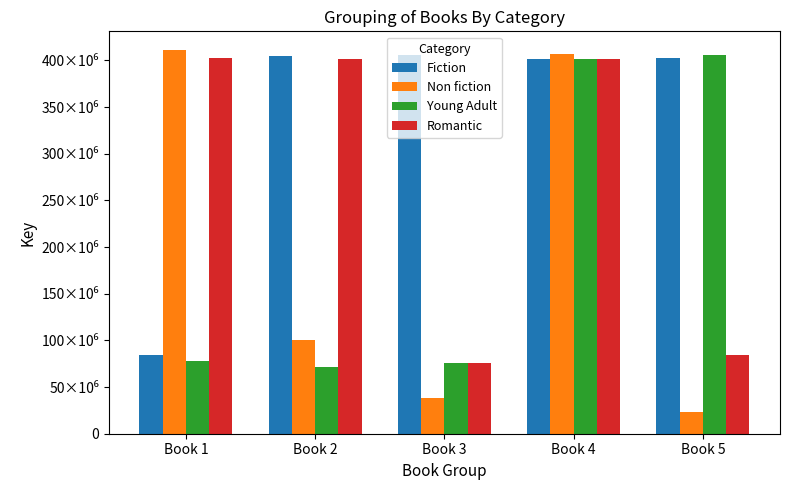

Reading right to left, extract all data points from this chart.

Fiction: Book 5=402912273	Book 4=401780076	Book 3=406172312	Book 2=405115415	Book 1=84308547
Non fiction: Book 5=23201886	Book 4=407303570	Book 3=37814368	Book 2=100274791	Book 1=410550899
Young Adult: Book 5=406172312	Book 4=401968706	Book 3=75626071	Book 2=71845790	Book 1=78105401
Romantic: Book 5=84308547	Book 4=401968706	Book 3=75626071	Book 2=401780076	Book 1=402912273